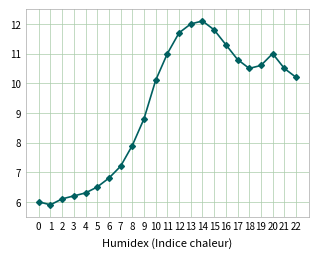

Between 21 and 19, which is larger?

19